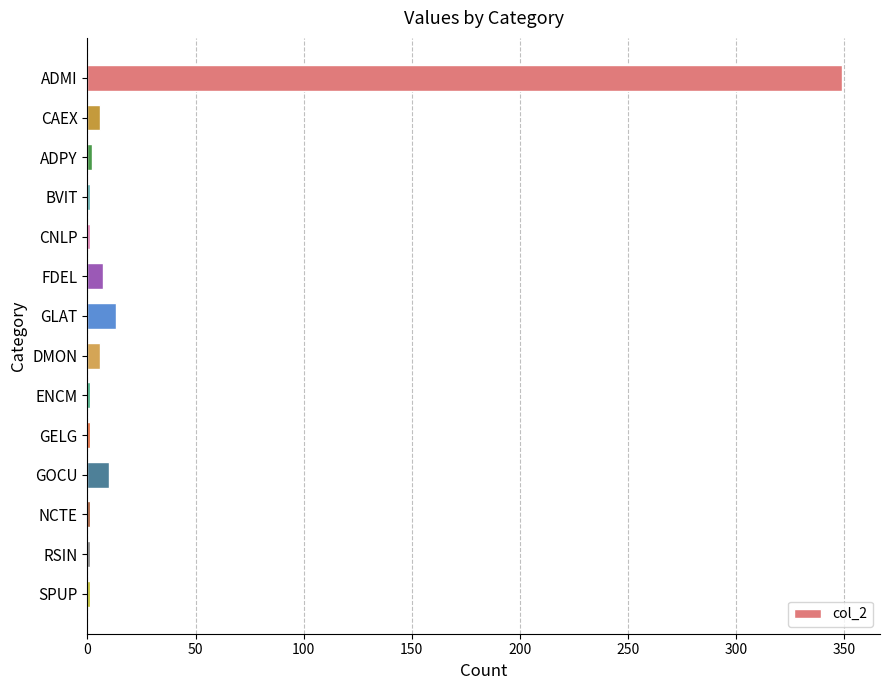

What is the sum of all values?

400